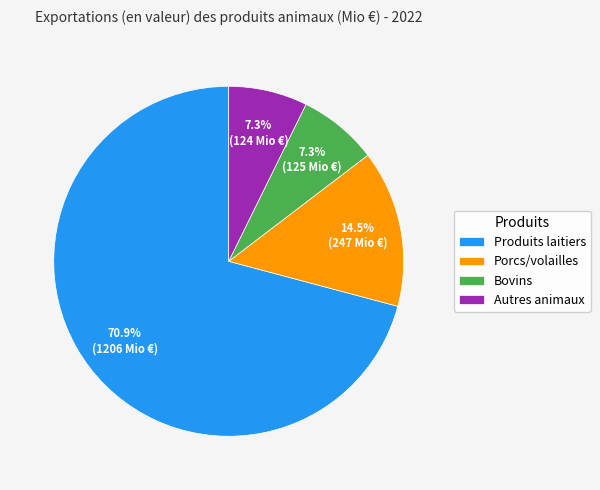

How many segments does this pie chart have?

4